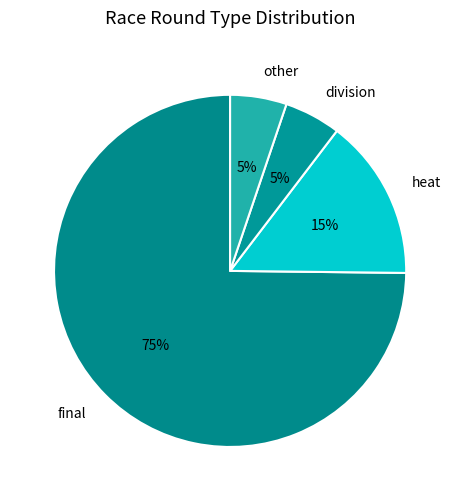

The division slice represents 1% of the pie. True or false?

False